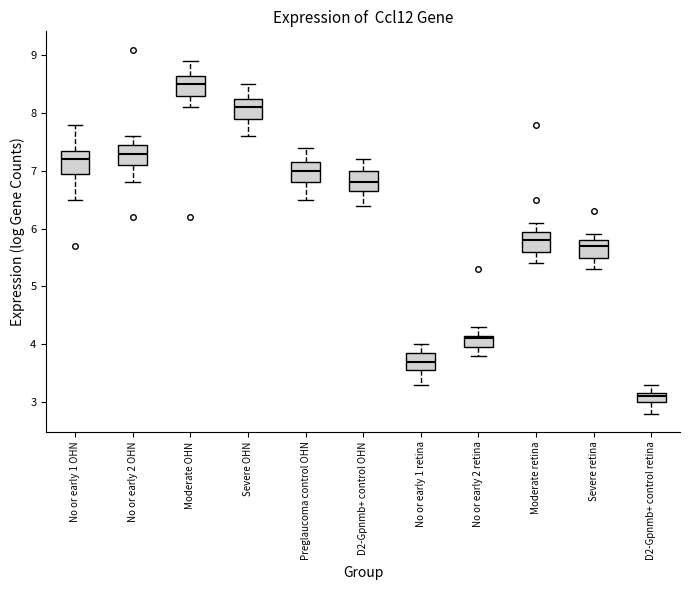

Which box has the highest median line?

Moderate OHN